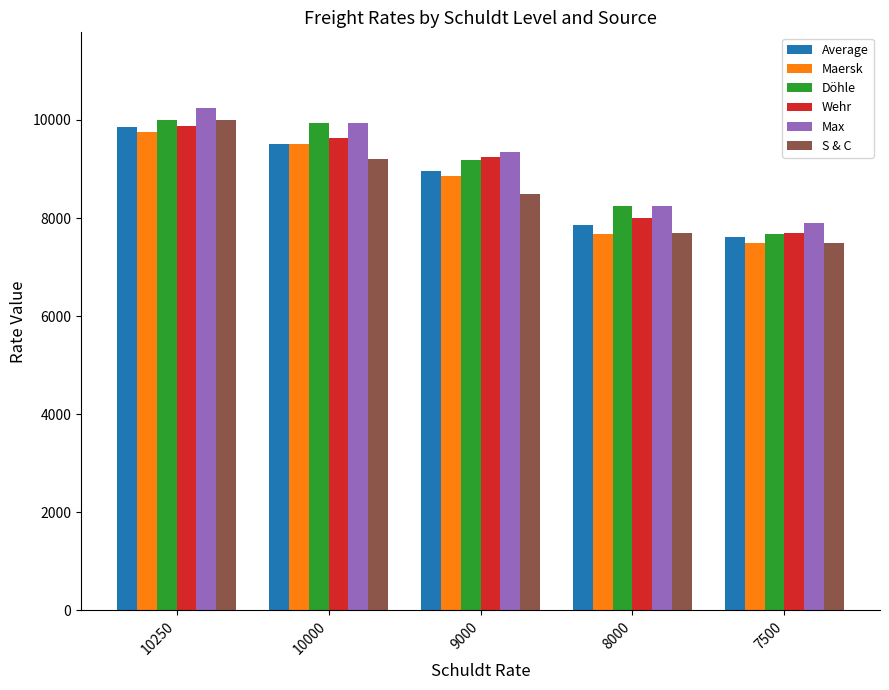

At how many categories does at least one series exceed 7697?

5